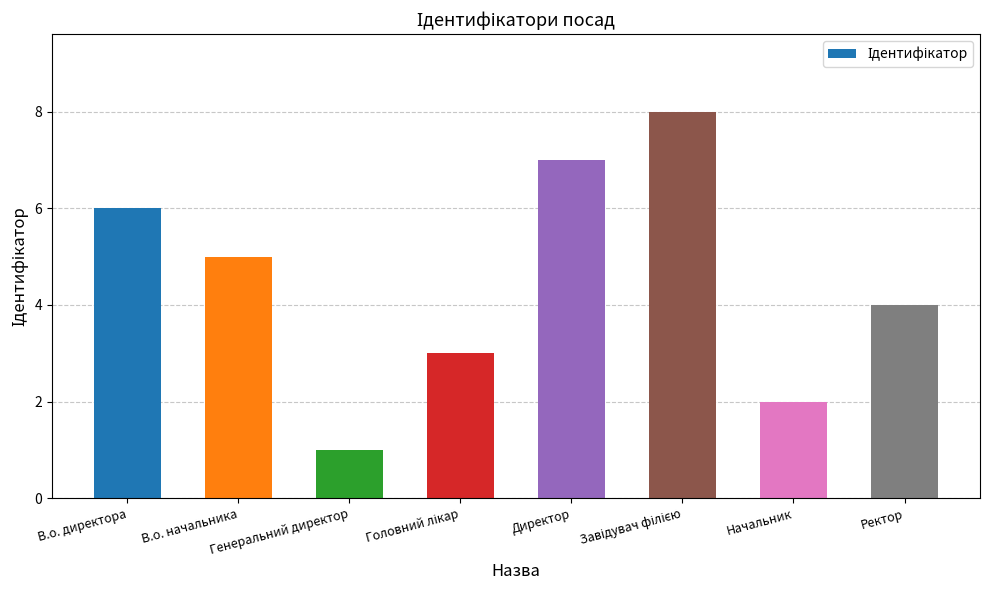

Is it true that the value at Ректор is 4?

True